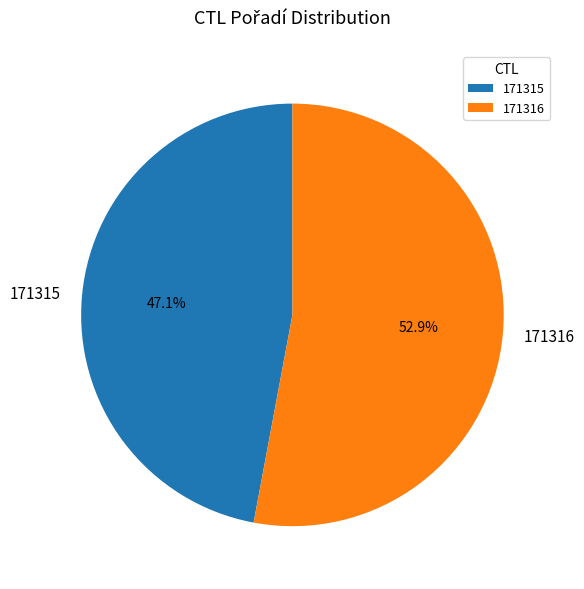

Rank the categories by value from highest to lowest.

171316, 171315